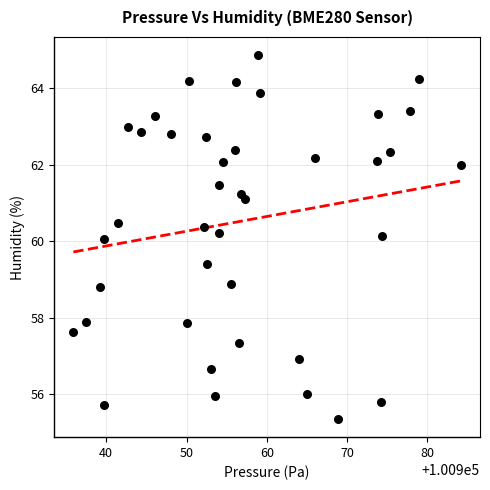

What is the range of X values (max minus min)?

48.2